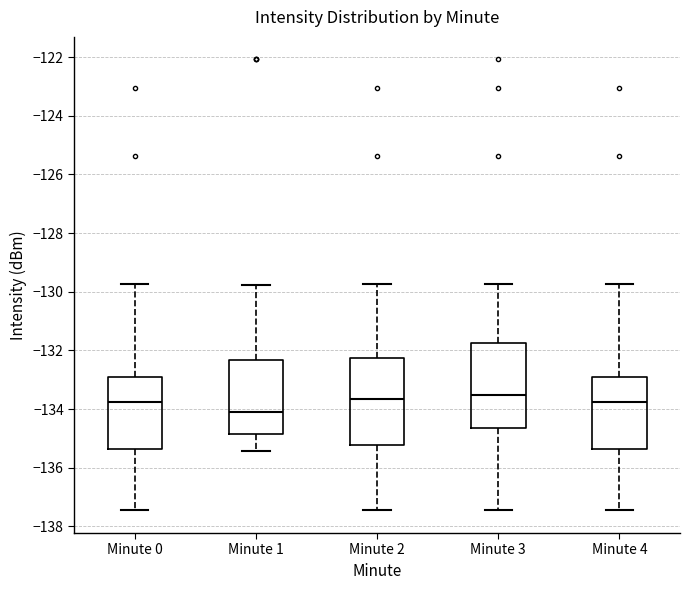

Where does the lower whisker of the box for Minute 1 end on the y-axis? The values are not printed on the chart, so give them approximately, as read against the axis.

-135.4